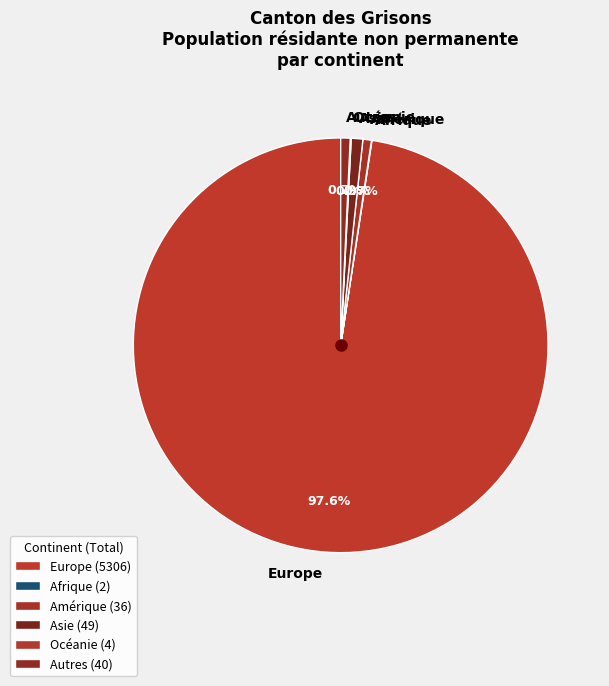

Is Europe the majority of the pie?

Yes